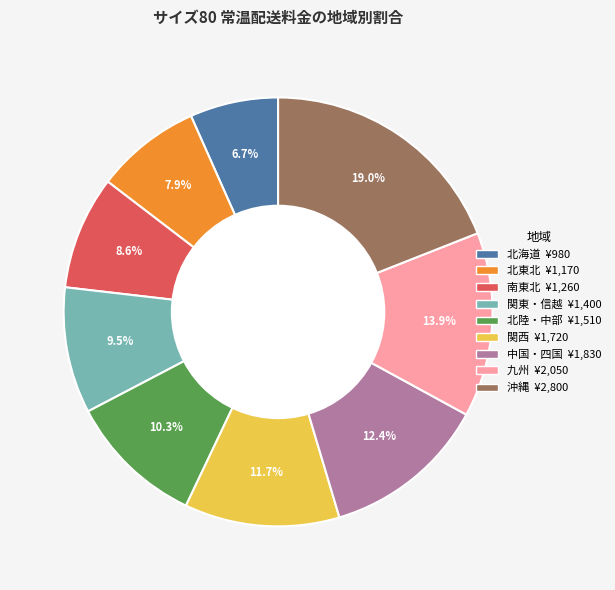

What portion of the pie excludes 中国・四国?

87.6%